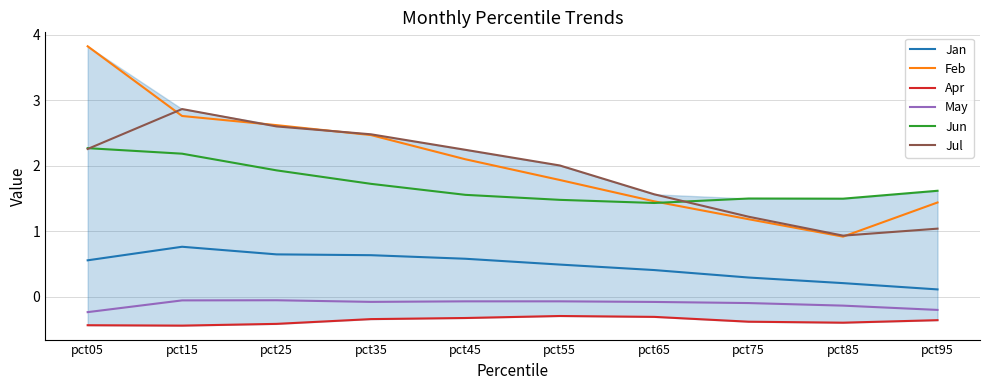

Rank the categories by Jul value from lowest to highest.

pct85, pct95, pct75, pct65, pct55, pct45, pct05, pct35, pct25, pct15